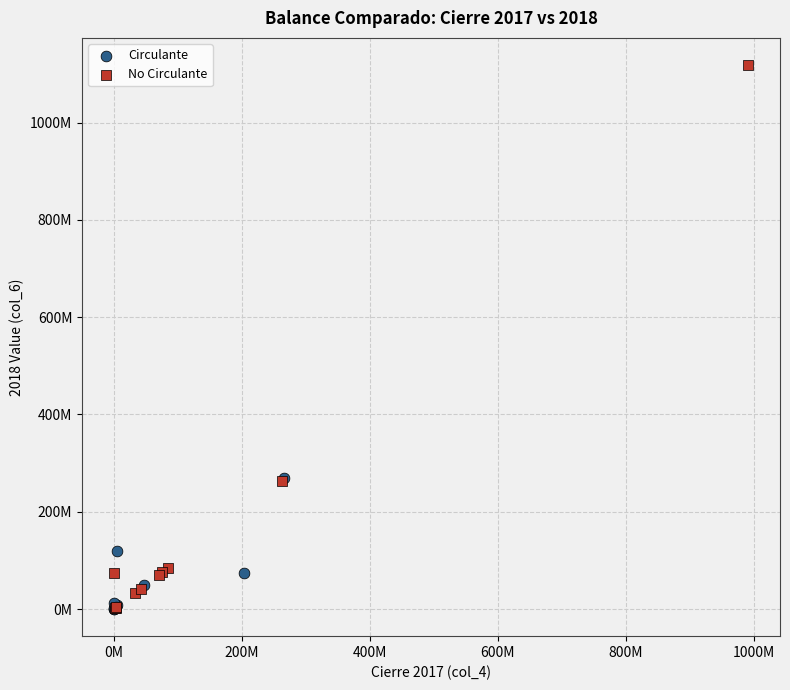

What are all the series names shown in the legend?

Circulante, No Circulante